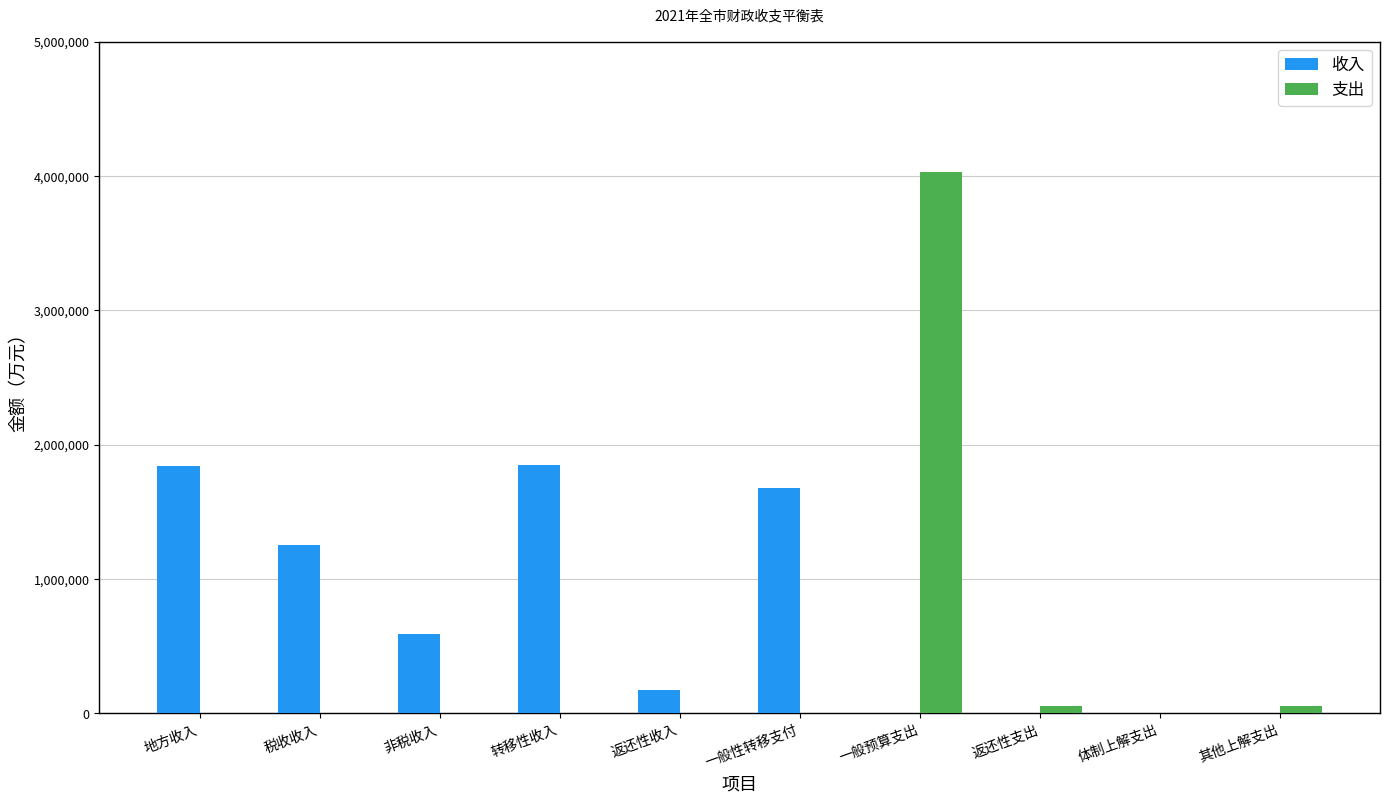

What is the sum of all 支出 values?

4145071